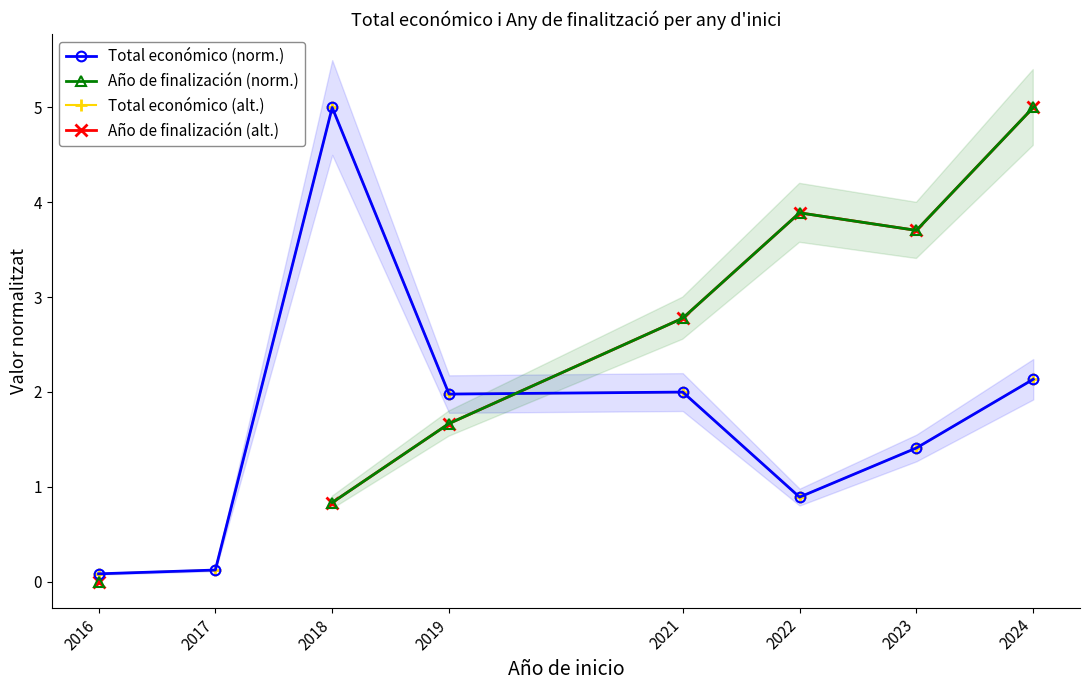

Where is the first local maximum for Año de finalización (alt.)?

2022